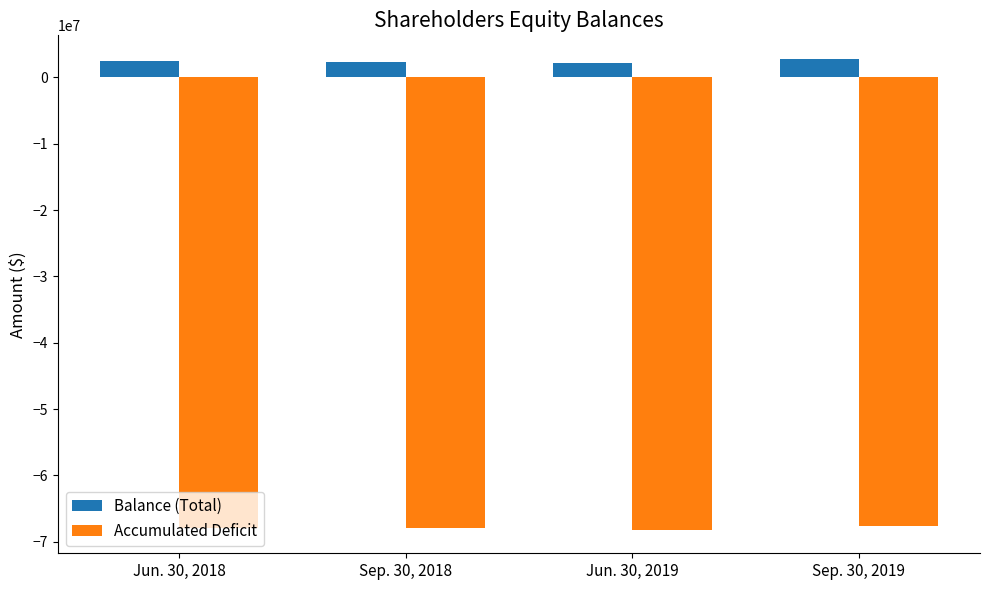

What is the difference between the second highest and second lowest values in the Accumulated Deficit series?

47736